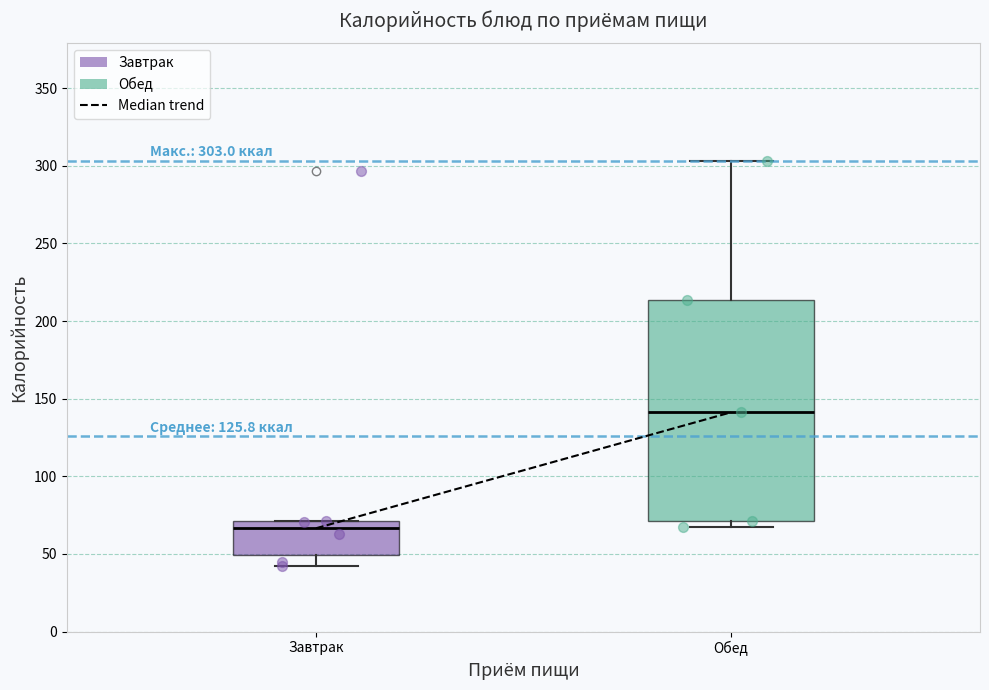

Which box has the lowest median line?

Завтрак